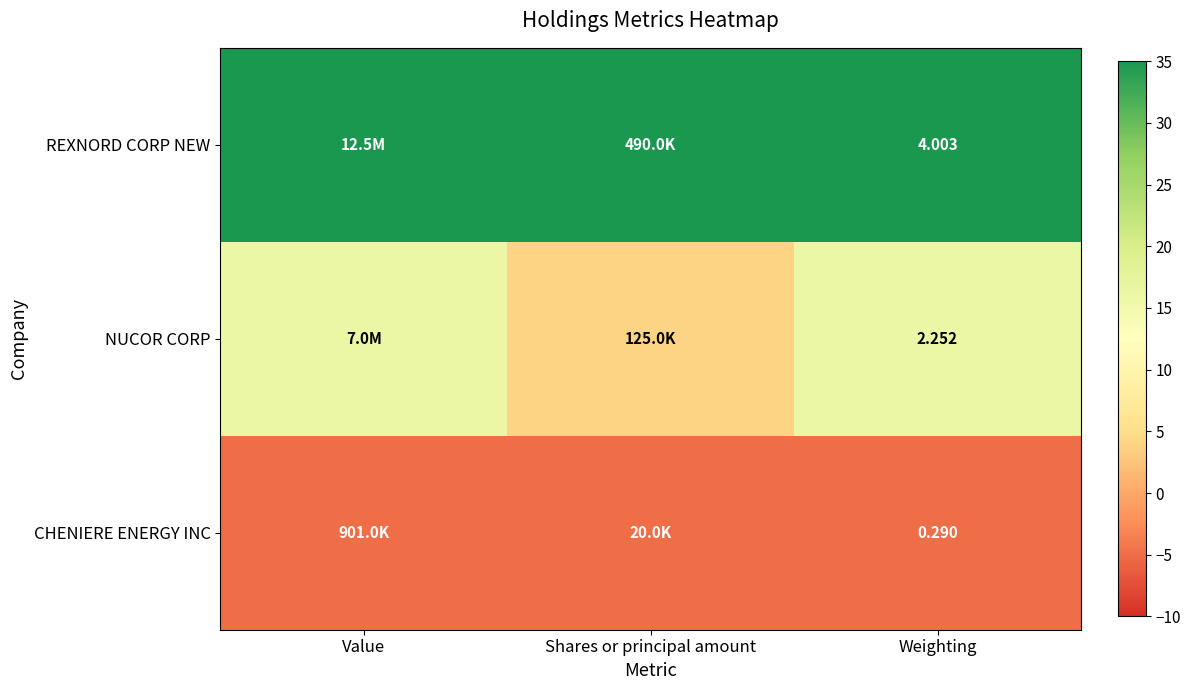

Rank the series at Weighting from lowest to highest value.

CHENIERE ENERGY INC, NUCOR CORP, REXNORD CORP NEW